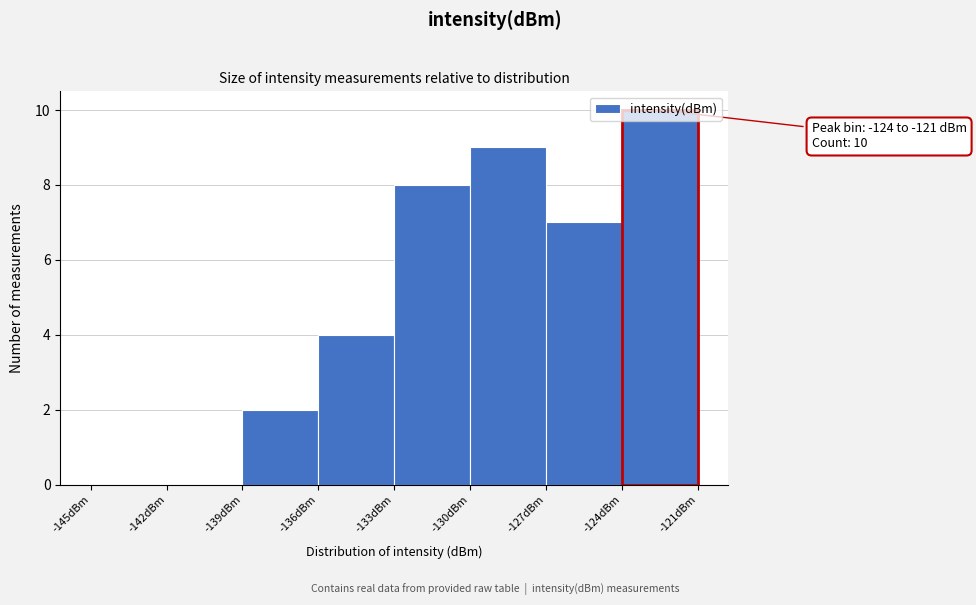

Which range on the x-axis has the tallest bar?

-124 to -121